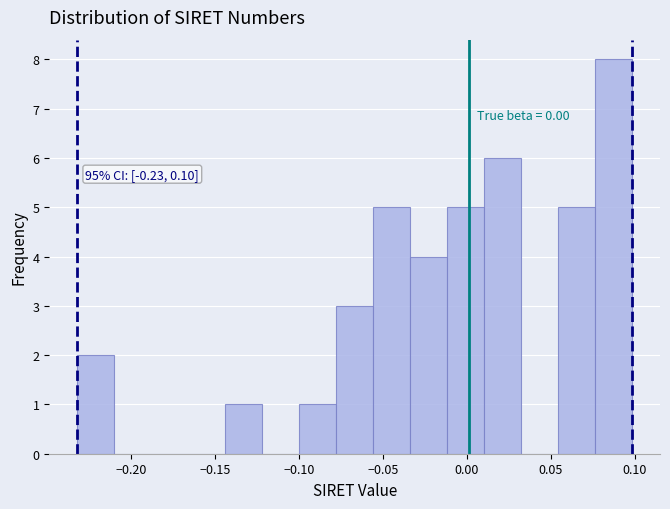

Which range on the x-axis has the tallest bar?

0.075 to 0.100